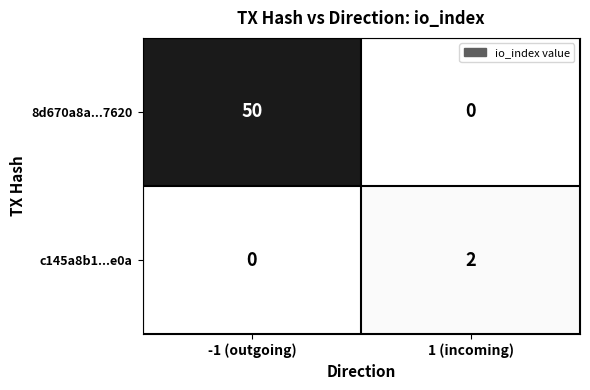

Which series has the largest total across all categories?

8d670a8a...7620